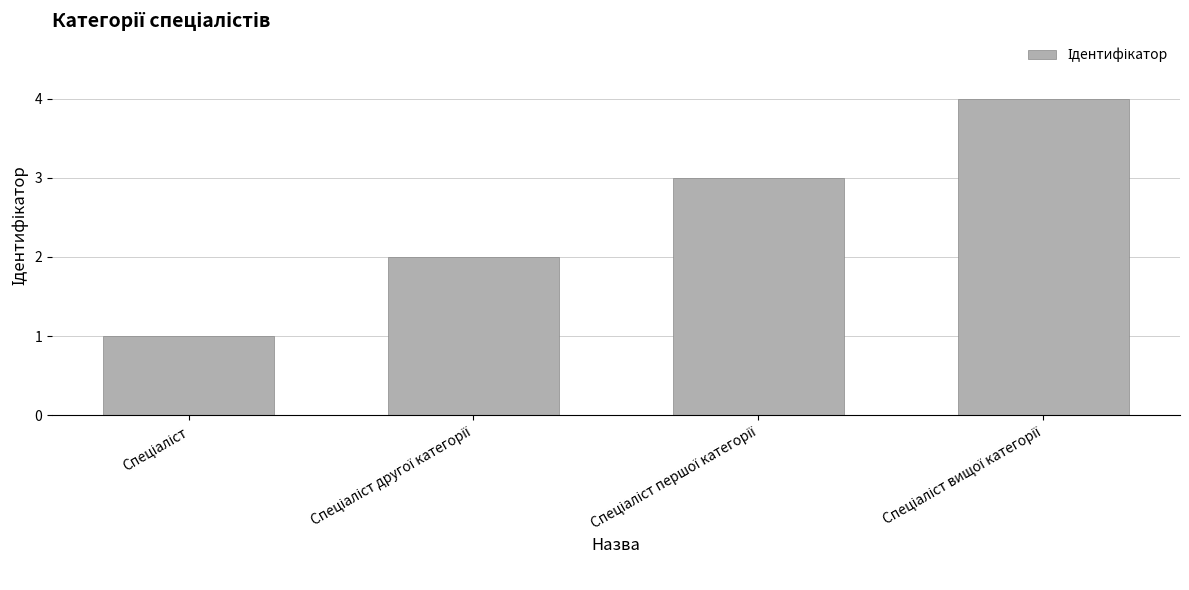

Count the number of categories in the chart.

4